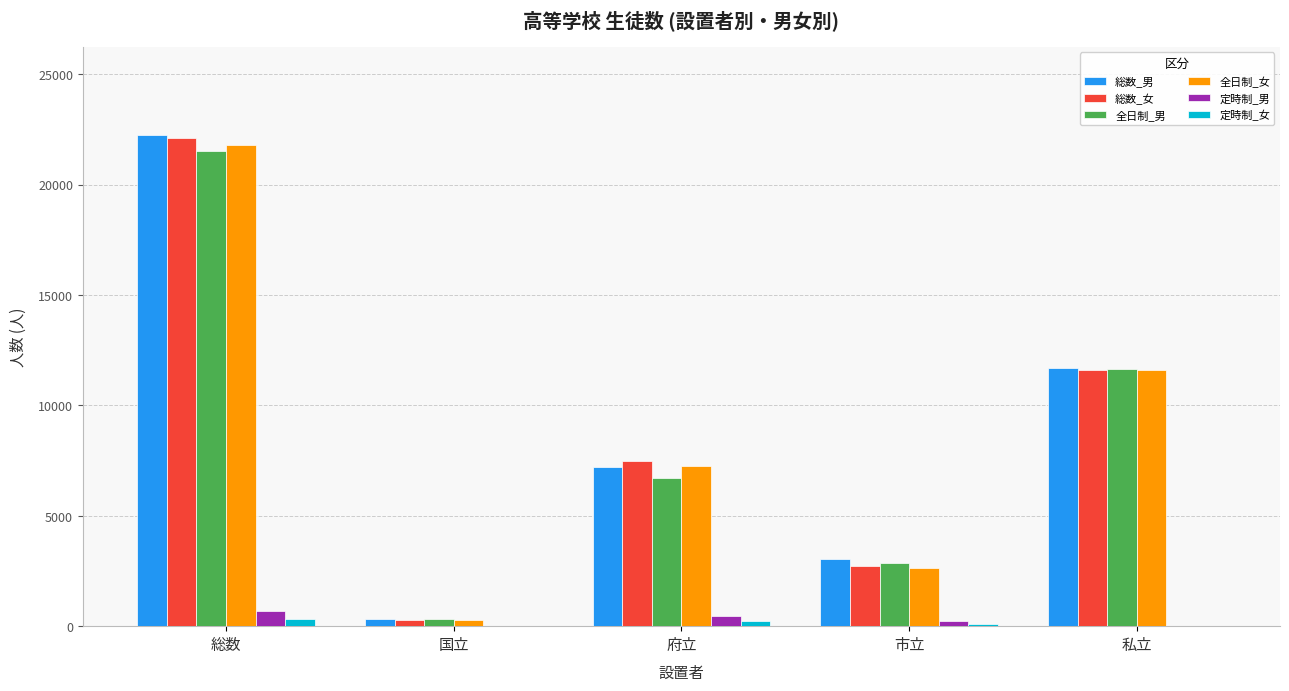

What is the maximum value shown in the chart?

22238